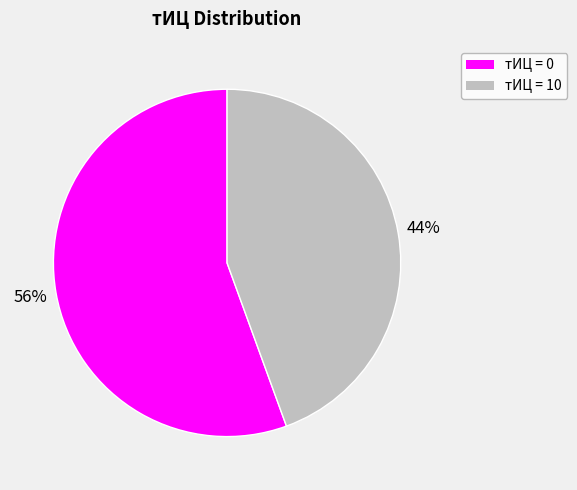

How many slices are in this pie chart?

2